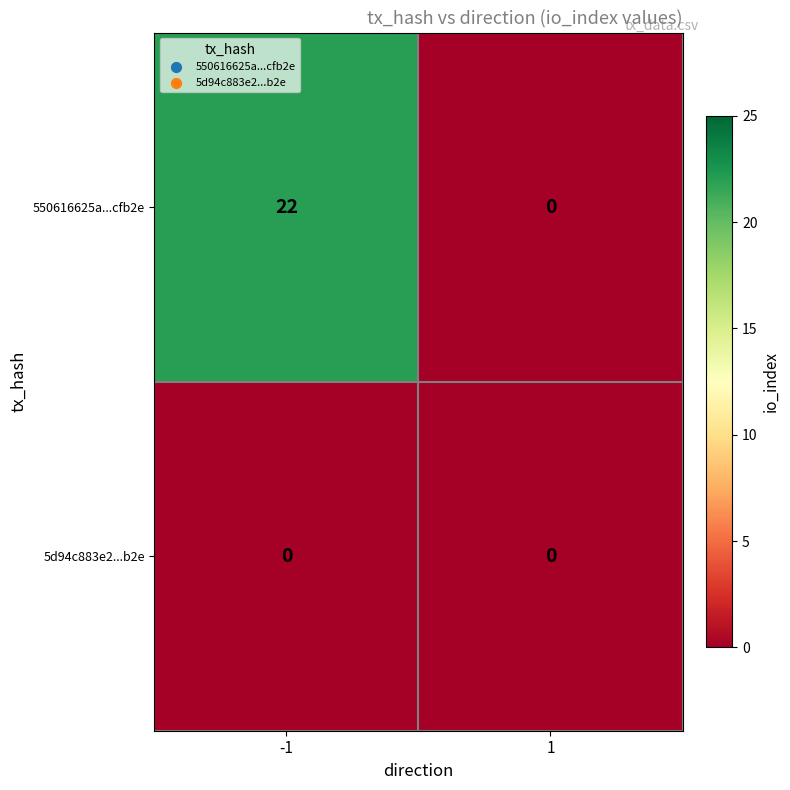

Is it true that 550616625a...cfb2e equals 10 at -1?

False